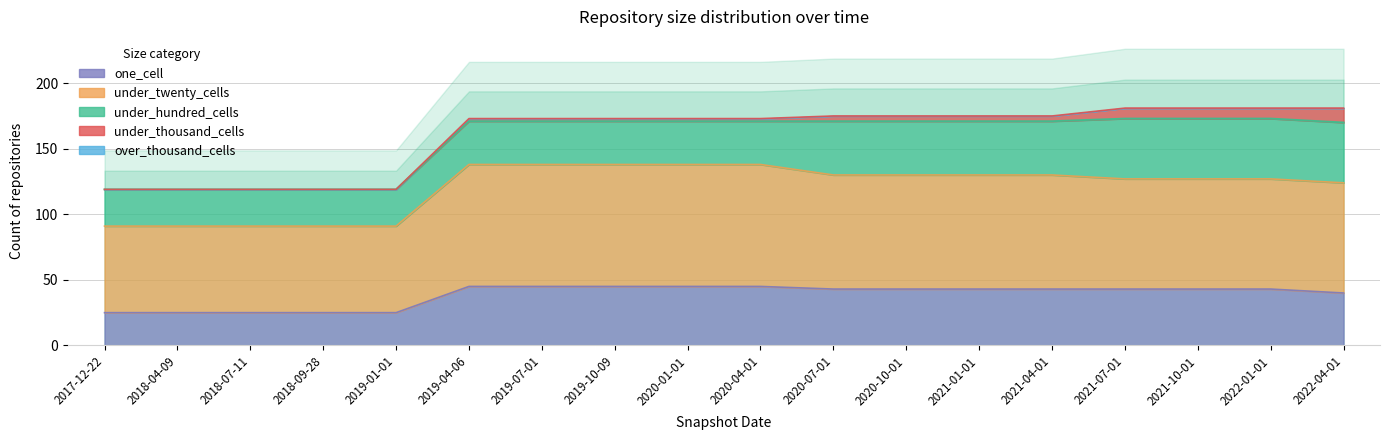

What are all the series names shown in the legend?

one_cell, under_twenty_cells, under_hundred_cells, under_thousand_cells, over_thousand_cells